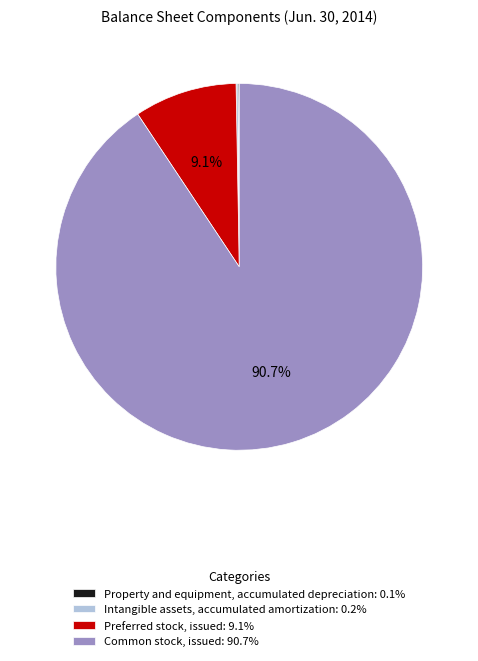

What is the largest slice in the pie chart?

Common stock, issued